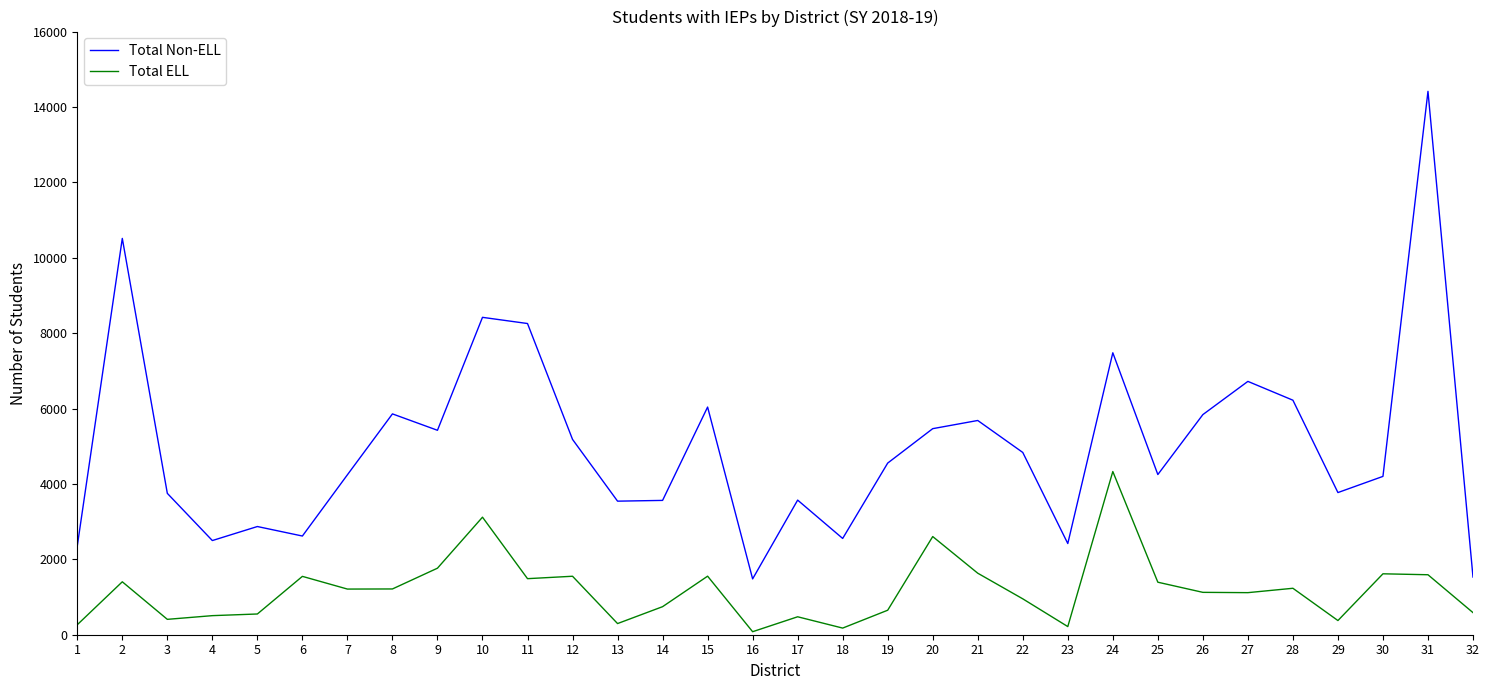

At 22, list the series in order from smallest to largest.

Total ELL, Total Non-ELL